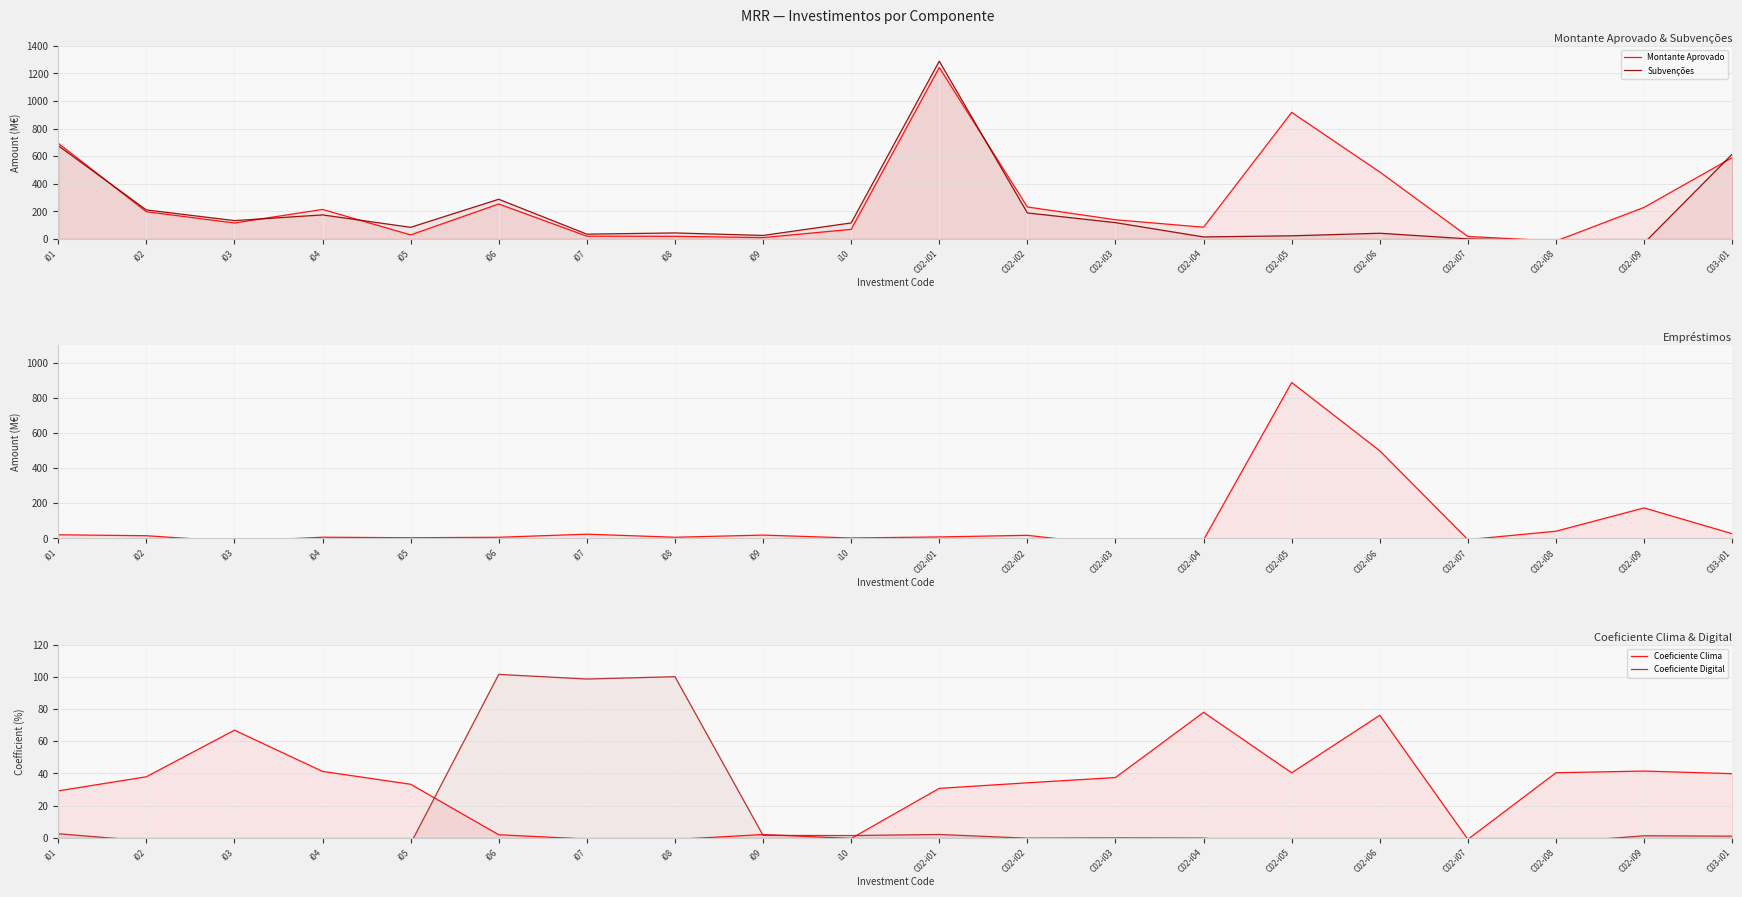

What is the label of the 19th point from the right?

i02